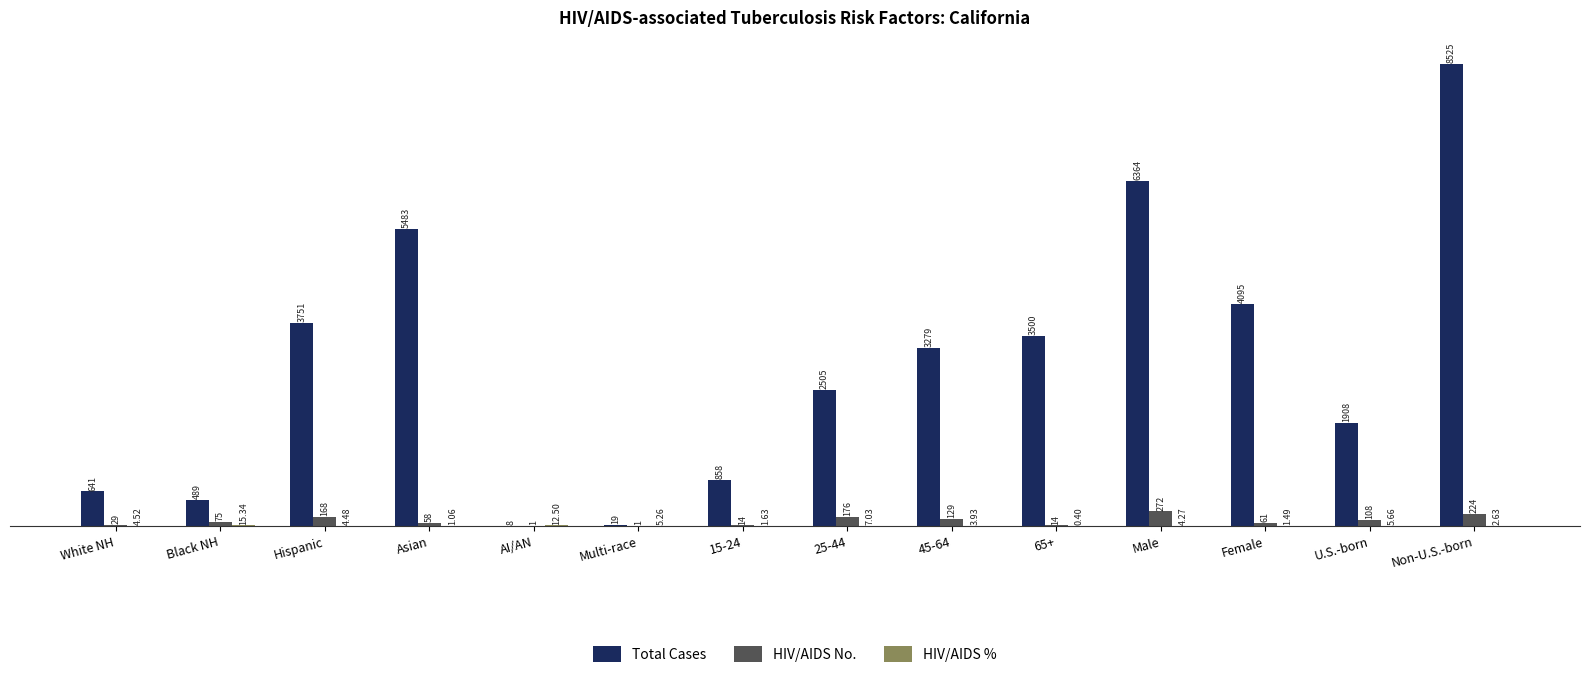

Which series changed the most between Asian and Female?

Total Cases